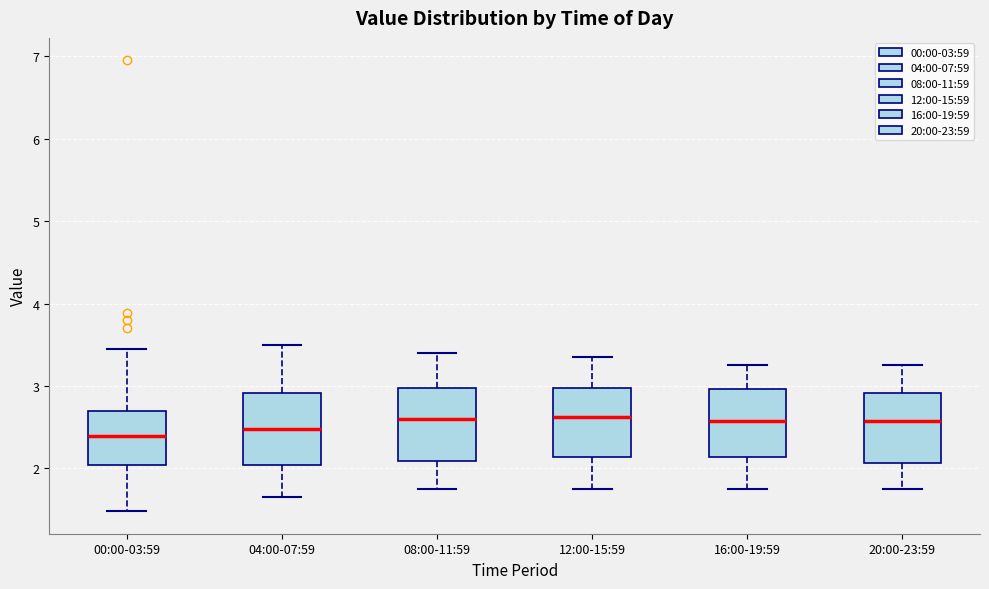

Where does the lower whisker of the box for 08:00-11:59 end on the y-axis? The values are not printed on the chart, so give them approximately, as read against the axis.

1.8